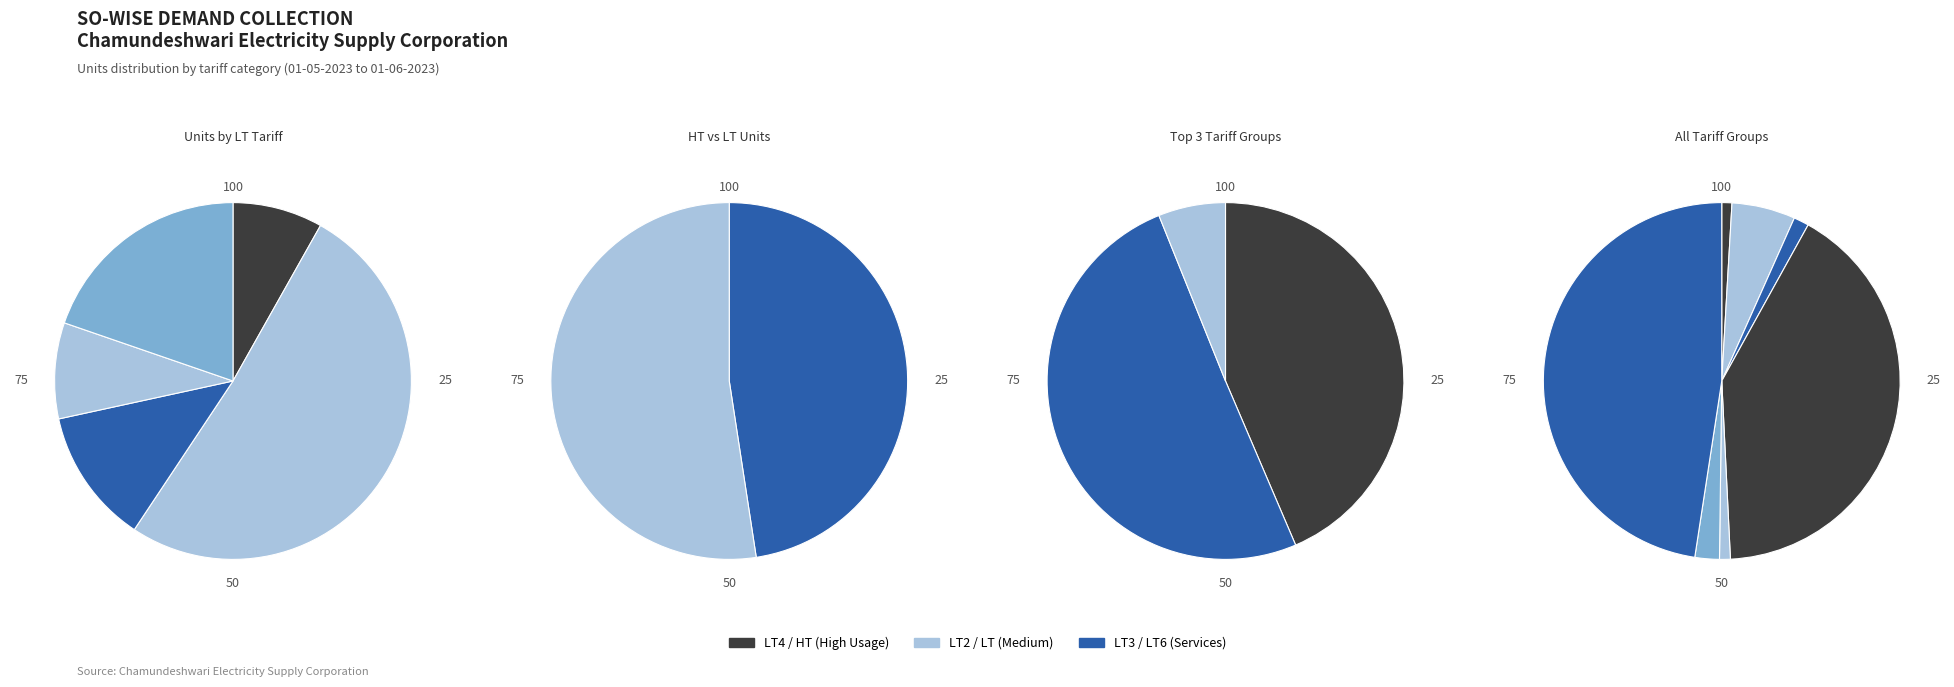

Approximately how many times larger is the value at LT1 compared to LT6?

0.1